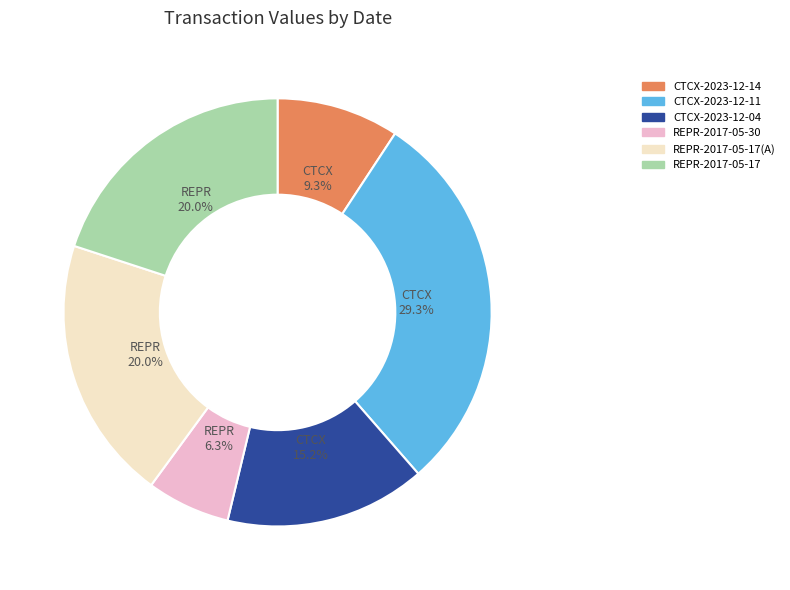

Between REPR-2017-05-17(A) and CTCX-2023-12-14, which is larger?

REPR-2017-05-17(A)